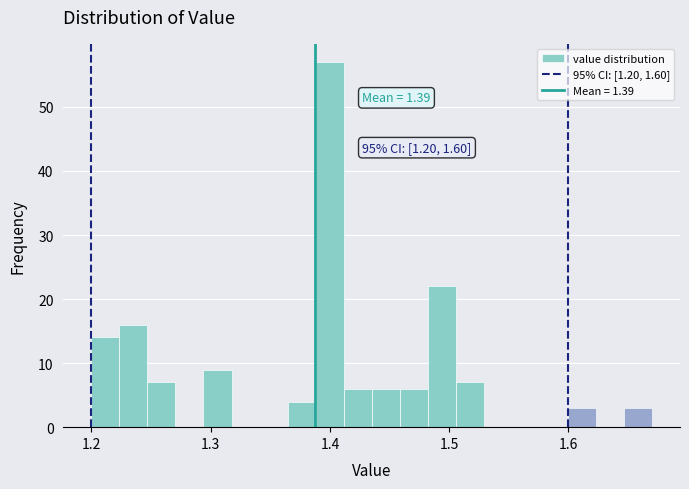

Read against the x-axis, roughly where is the centre of the tallest bar?

1.40